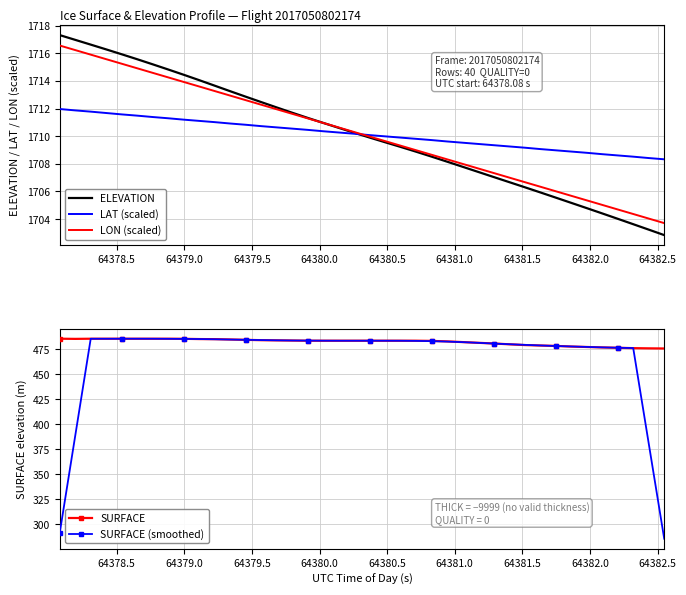

What is the highest value of the LON (scaled) series?

1716.6